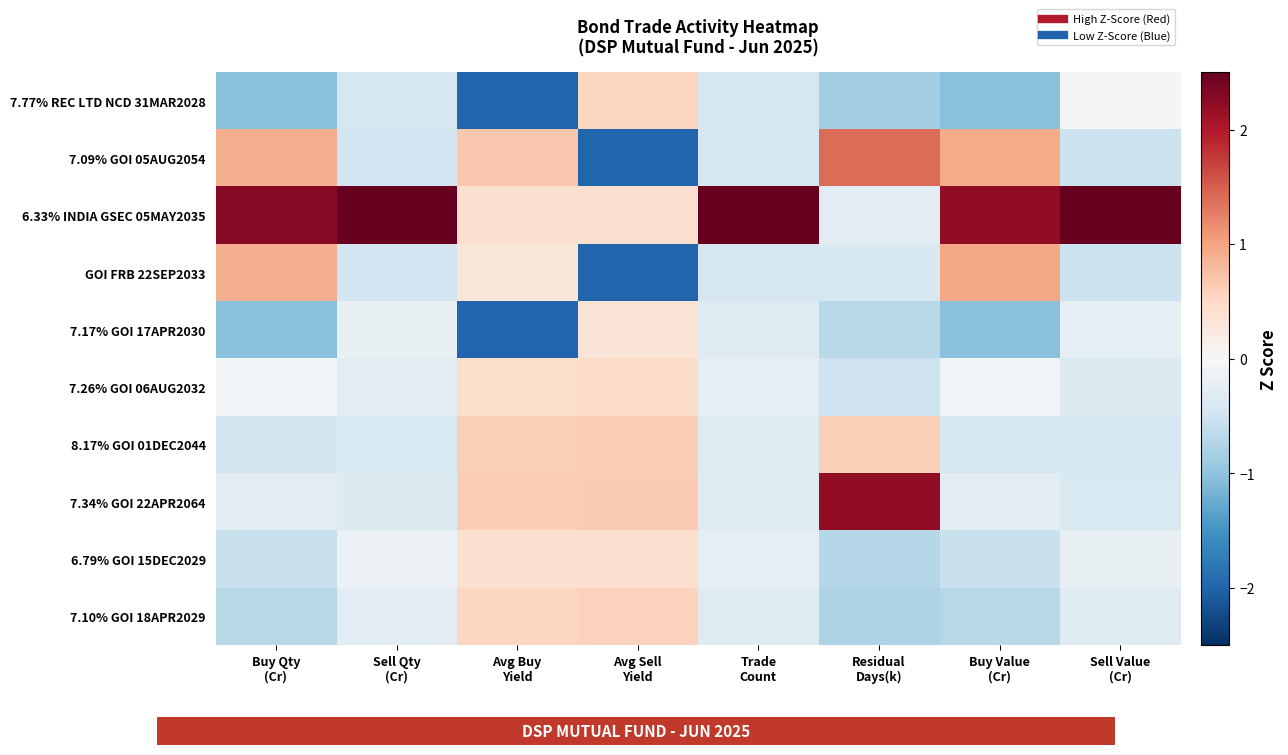

What is the minimum value shown in the chart?

-2.0